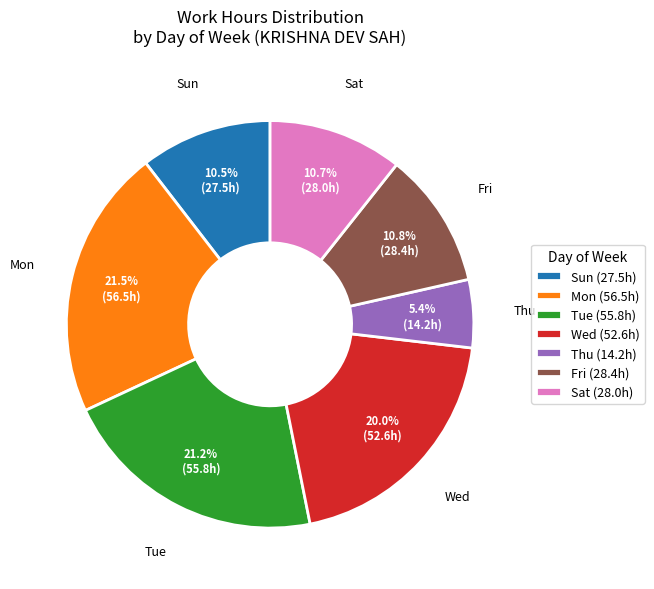

True or false: Thu accounts for 1% of the total.

False